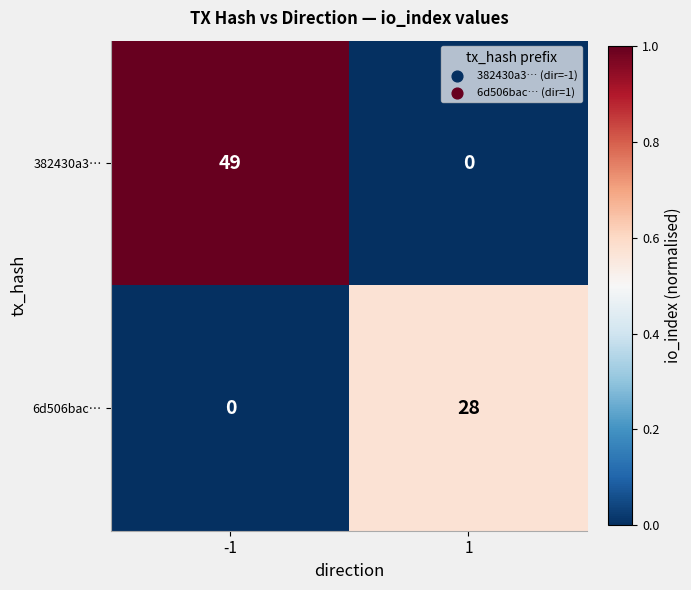

The value of 6d506bac… at 1 is 28. True or false?

True